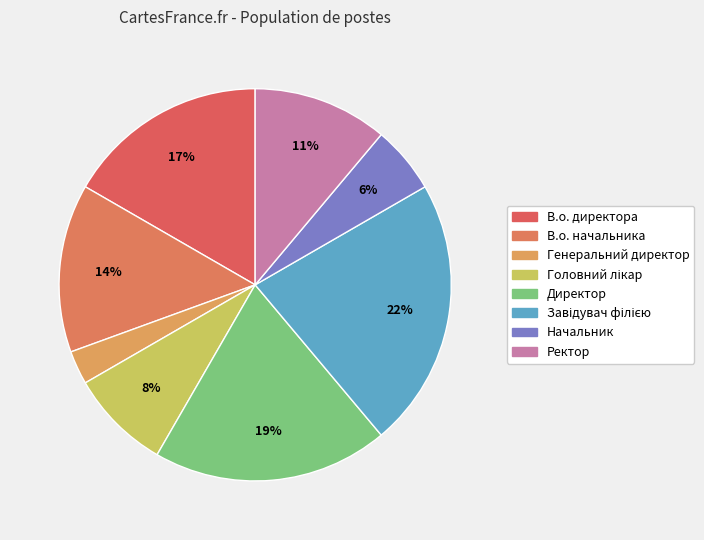

Is it true that Завідувач філією is 22% of the pie?

True